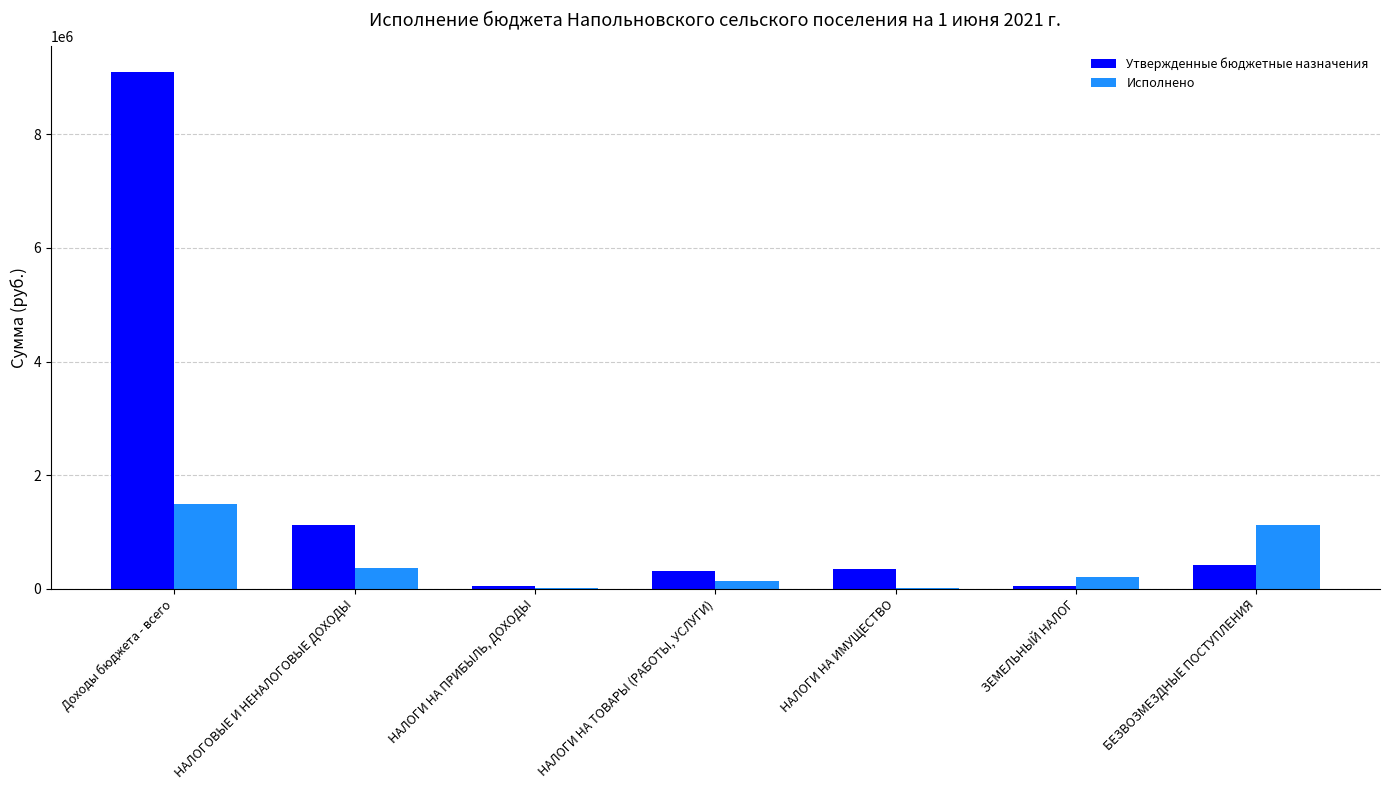

True or false: Утвержденные бюджетные назначения has a value of 9105800.4 at Доходы бюджета - всего.

True